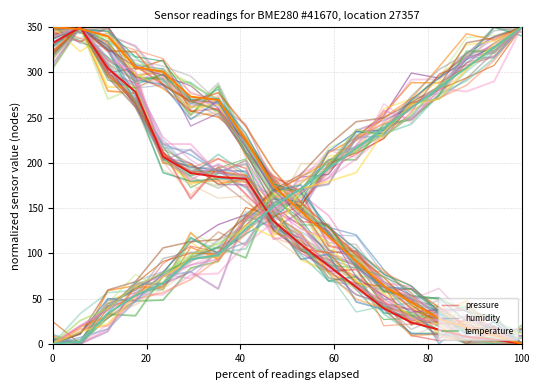

Reading left to right, list all the values displayed in this chart.

pressure: 332.4	350.0	304.4	278.6	206.9	188.8	184.5	182.4	135.8	109.7	86.2	62.7	39.2	23.5	15.7	7.8	4.7	0.0
humidity: 350.0	348.2	339.9	306.1	300.7	273.2	269.6	225.7	174.5	146.2	118.8	91.4	64.0	45.7	27.4	18.3	9.1	0.0
temperature: 0.0	2.2	33.4	53.5	66.9	93.6	98.1	127.1	151.6	171.7	193.9	216.2	238.5	260.8	283.1	305.4	327.7	350.0